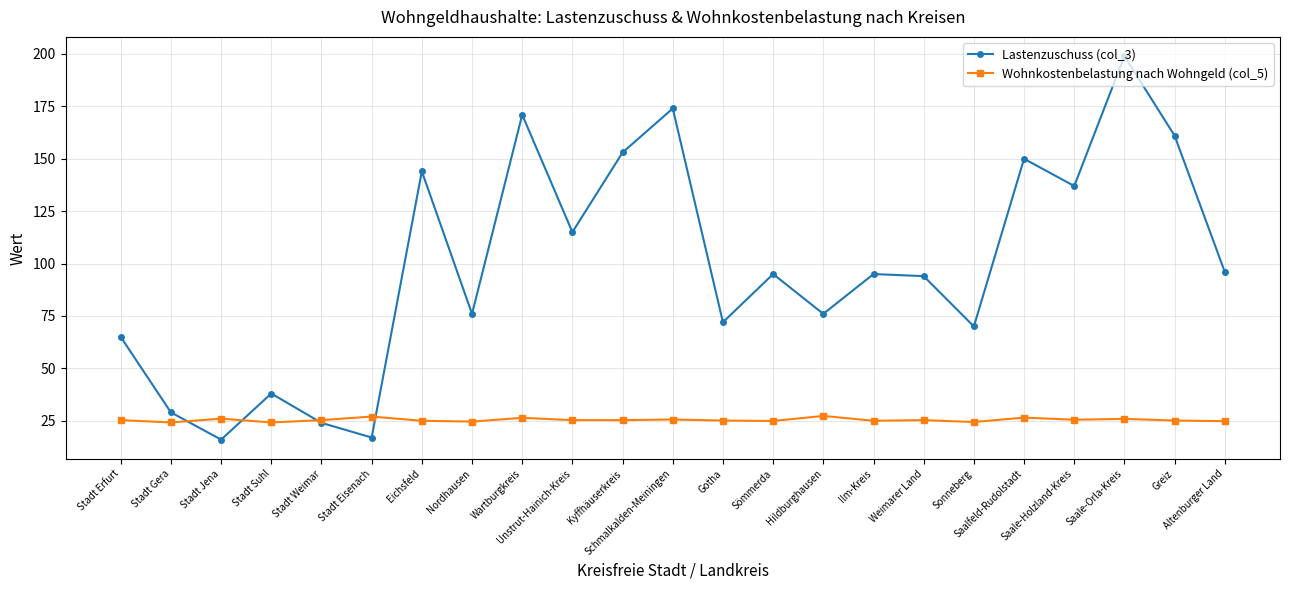

What is the total value across all series at Ilm-Kreis?

120.0